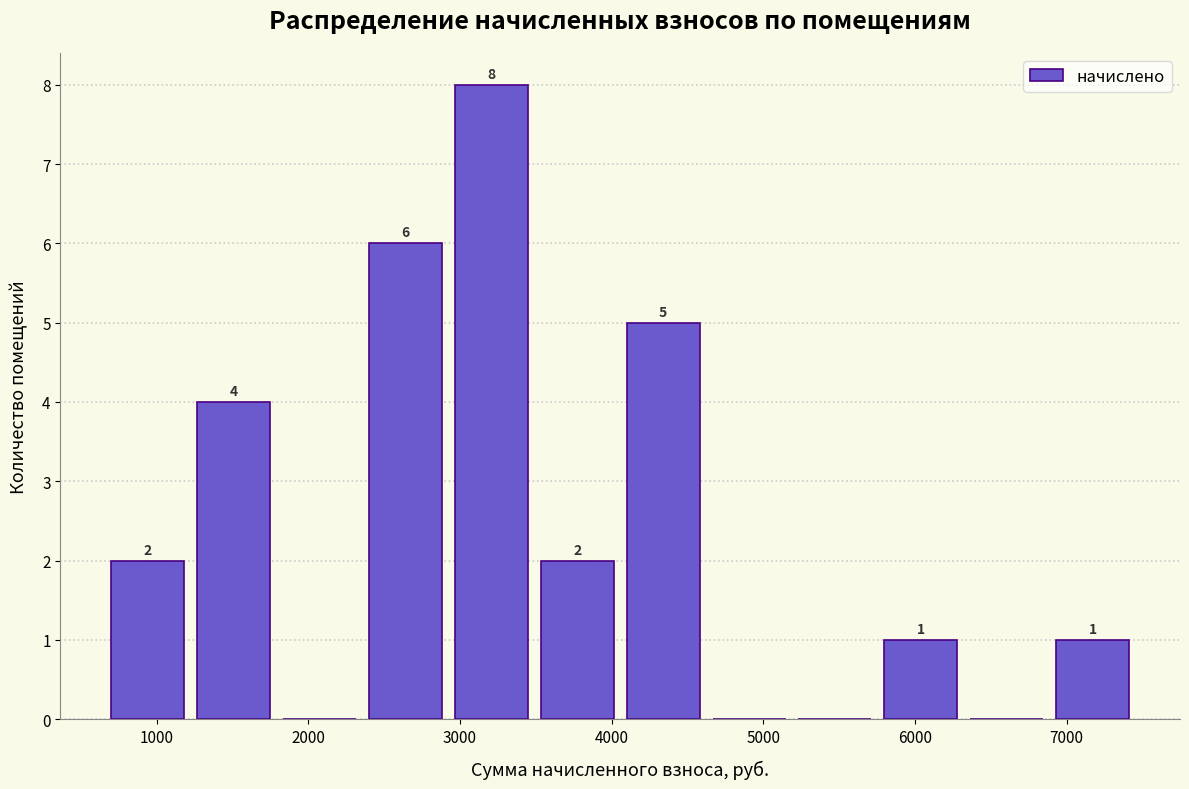

Which range on the x-axis has the tallest bar?

2900 to 3500